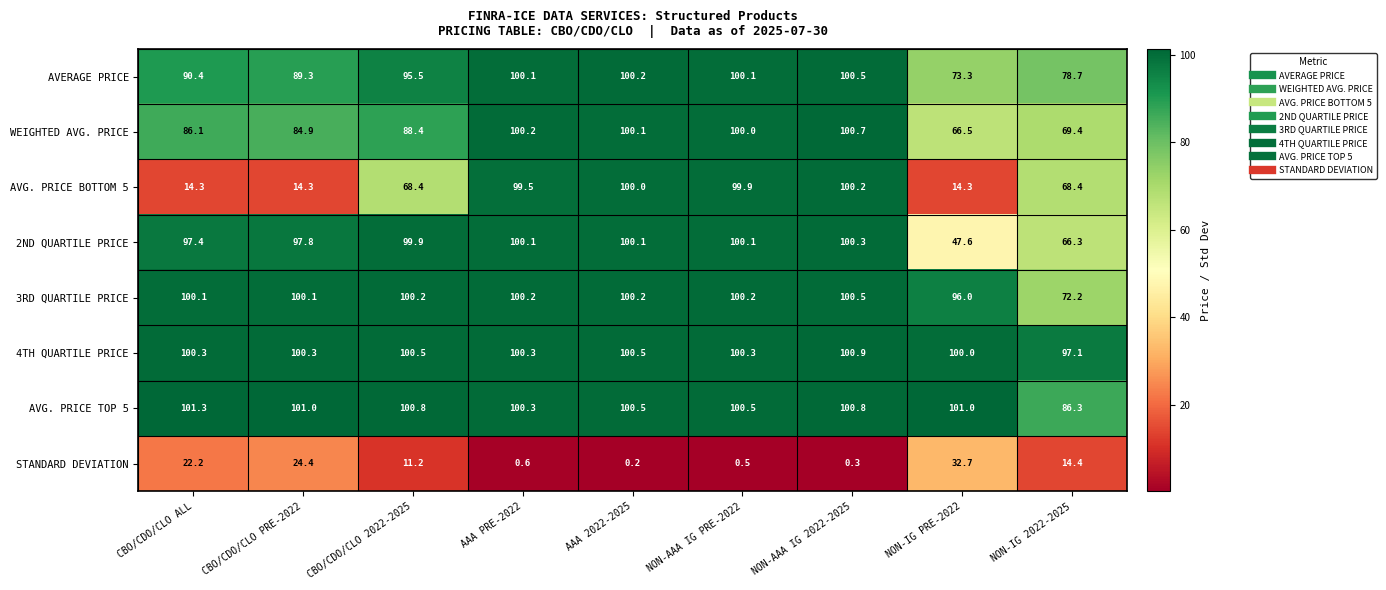

What is the sum of all STANDARD DEVIATION values?

106.5